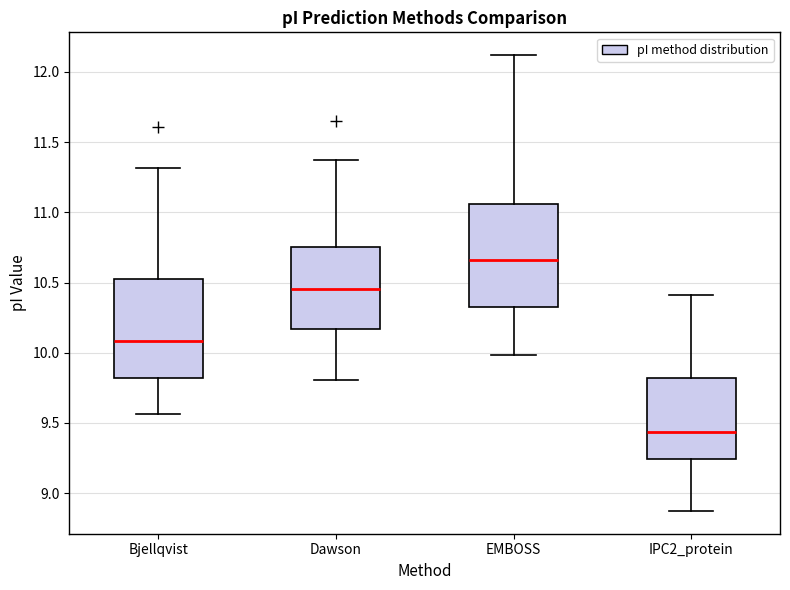

Reading left to right, read every box against the y-axis: the position of its median line, the range the box covers, and the ends of its whiskers. The values are not printed on the chart, so give them approximately, as read against the axis.

Bjellqvist: median 10.10, box 9.80 to 10.55, whiskers 9.55 to 11.30
Dawson: median 10.45, box 10.15 to 10.75, whiskers 9.80 to 11.35
EMBOSS: median 10.65, box 10.35 to 11.05, whiskers 10.00 to 12.10
IPC2_protein: median 9.45, box 9.25 to 9.80, whiskers 8.85 to 10.40